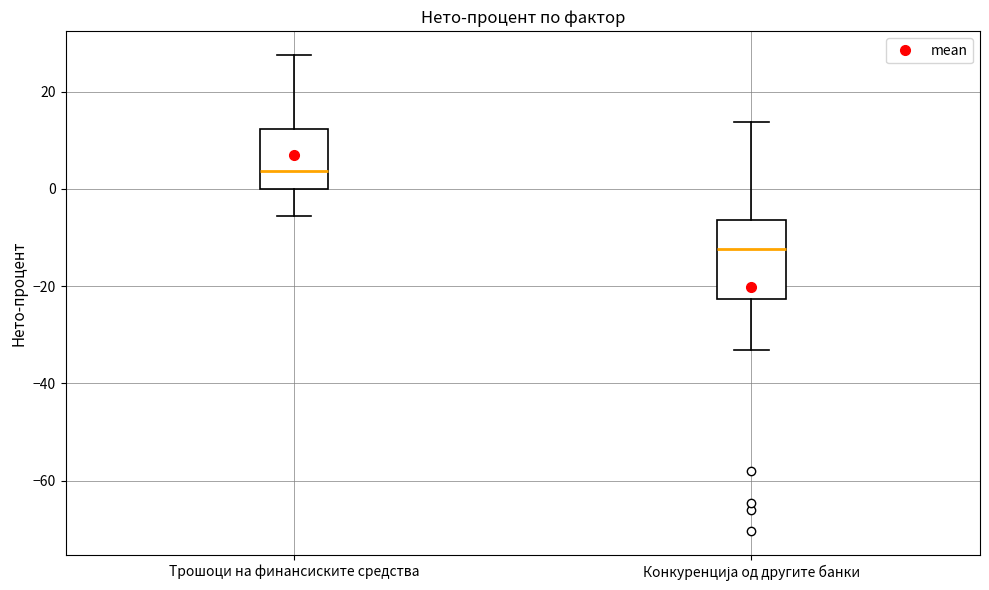

Reading left to right, transcribe this box plot: for each box, give where its median line is, the range the box spans, and where its two whiskers end, as read against the y-axis. The values are not printed on the chart, so give them approximately, as read against the axis.

Трошоци на финансиските средства: median 4, box 0 to 12, whiskers -6 to 28
Конкуренција од другите банки: median -12, box -22 to -6, whiskers -34 to 14